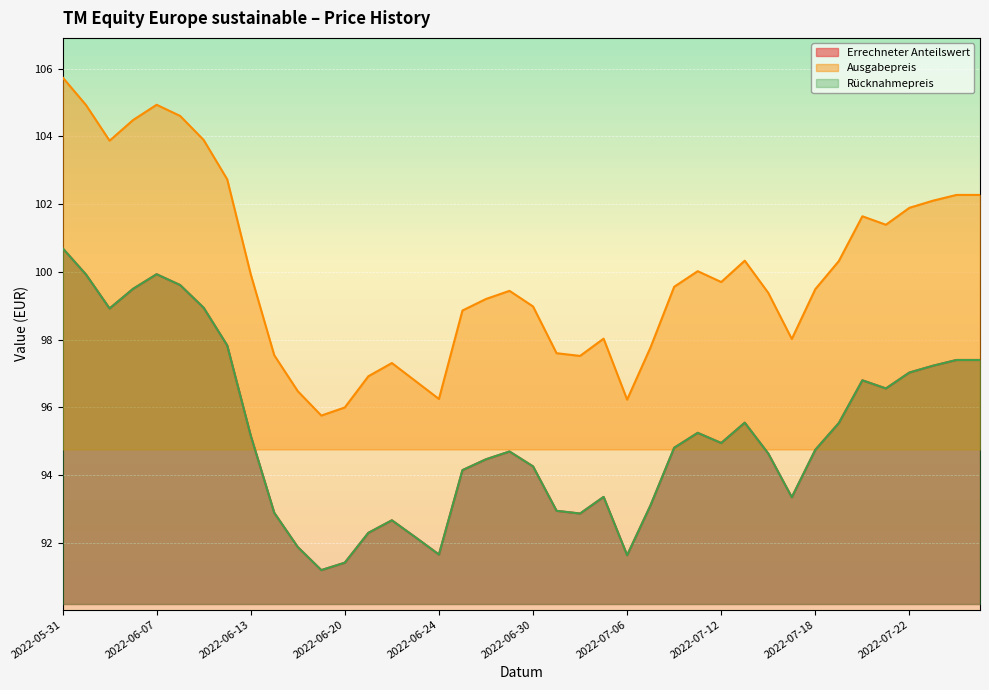

What is the sum of the Rücknahmepreis values at 2022-06-08 and 2022-06-15?

191.5